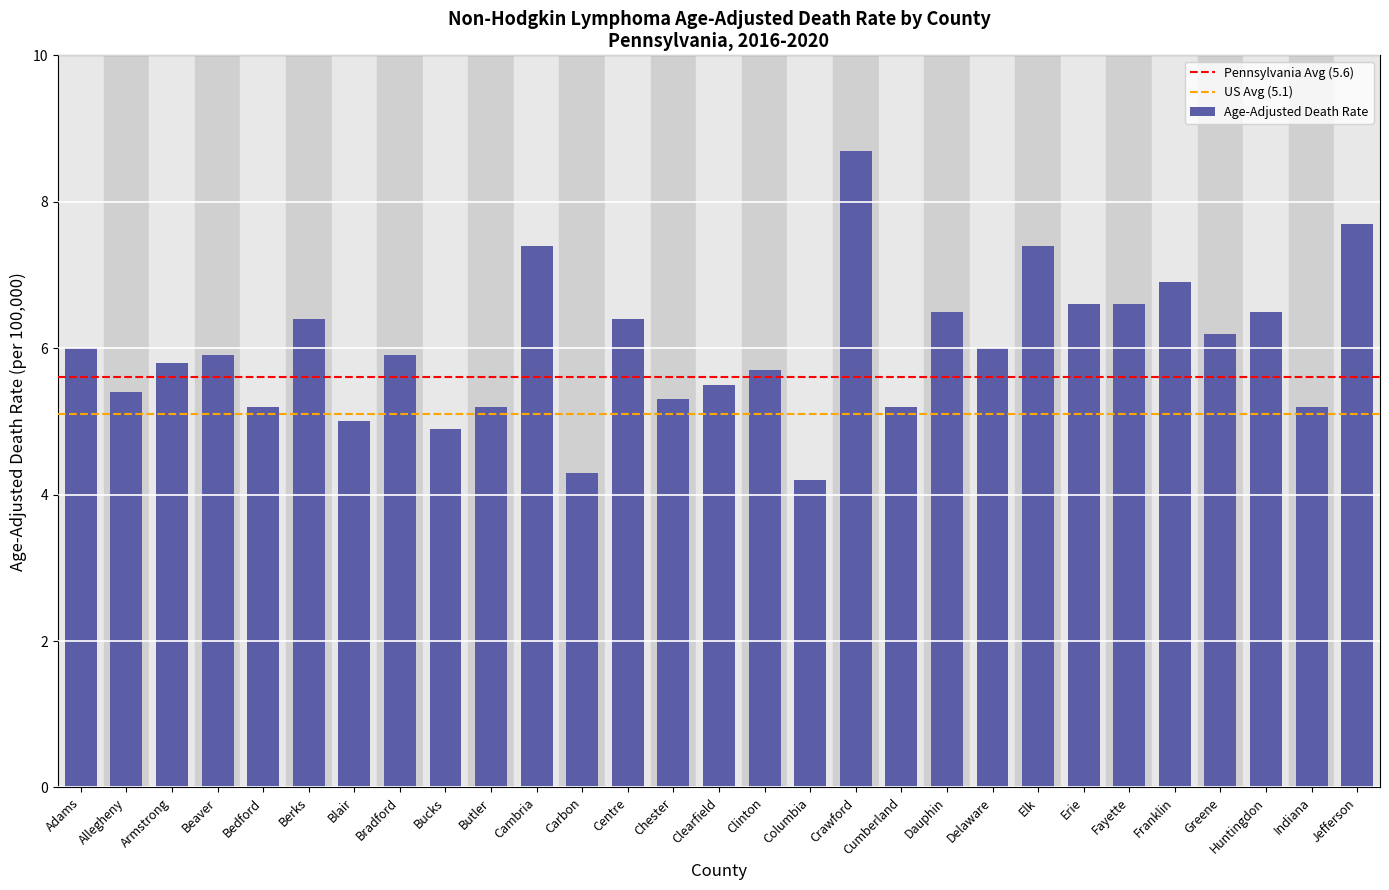

At which label does the data first exceed 5?

Adams